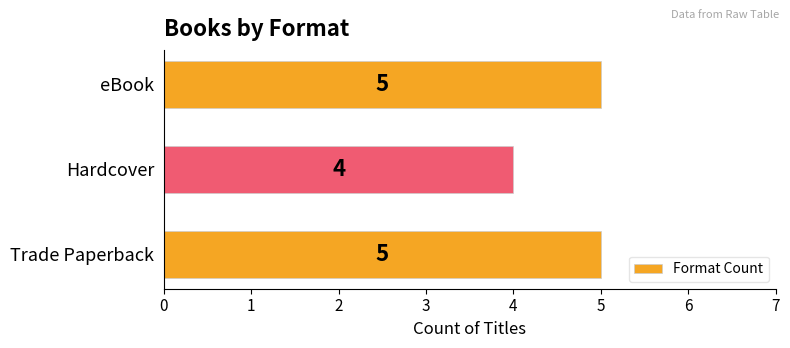

Reading bottom to top, transcribe all the data shown in this chart.

Trade Paperback=5	Hardcover=4	eBook=5